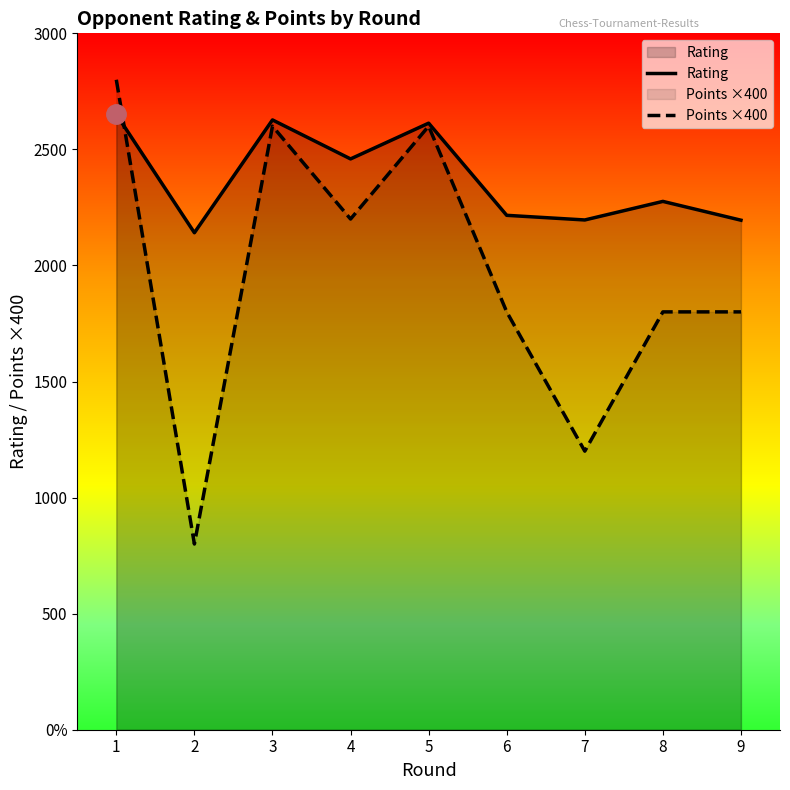

Which series has the largest total across all categories?

Rating